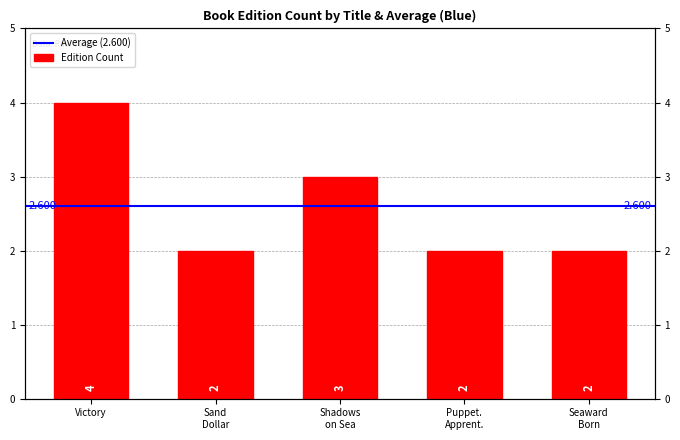

Rank the categories by value from highest to lowest.

Victory, Shadows on Sea, Sand Dollar, Puppet. Apprent., Seaward Born